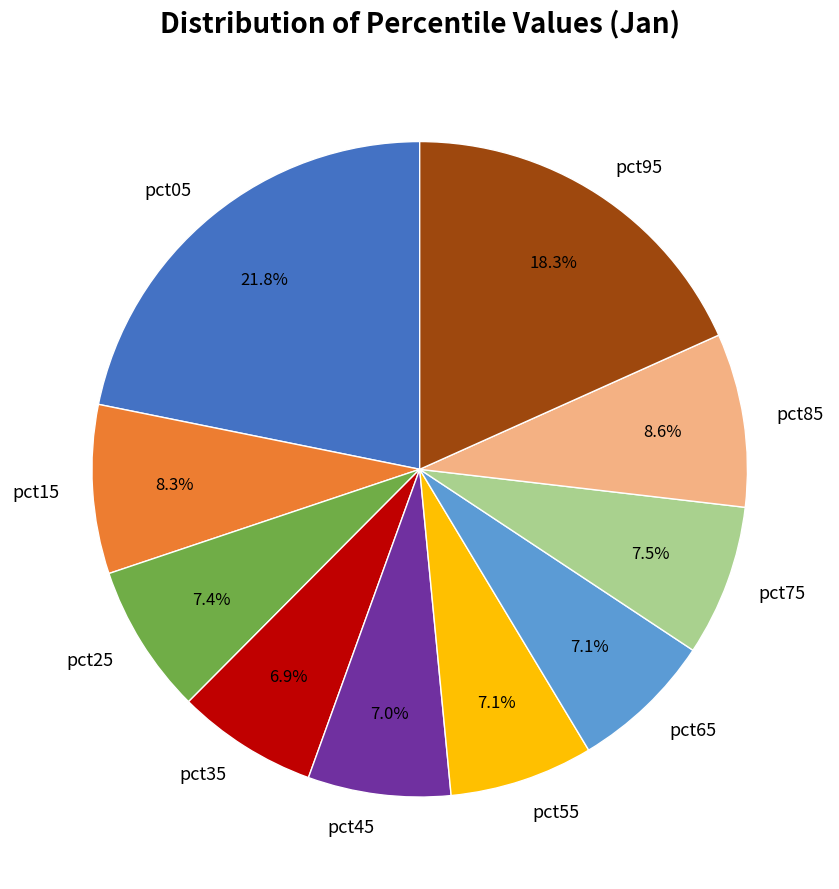

Is there any slice that represents more than half of the pie?

No